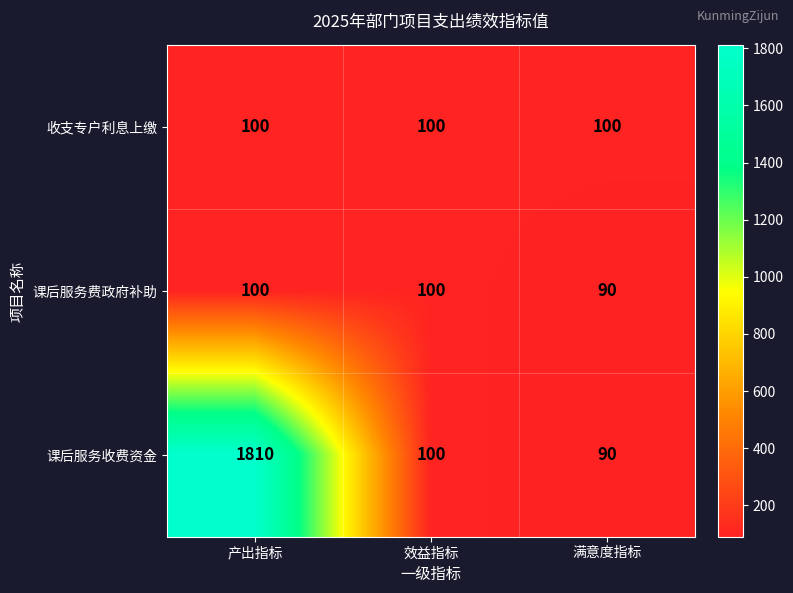

The 课后服务费政府补助 series shows 59 at 效益指标. True or false?

False